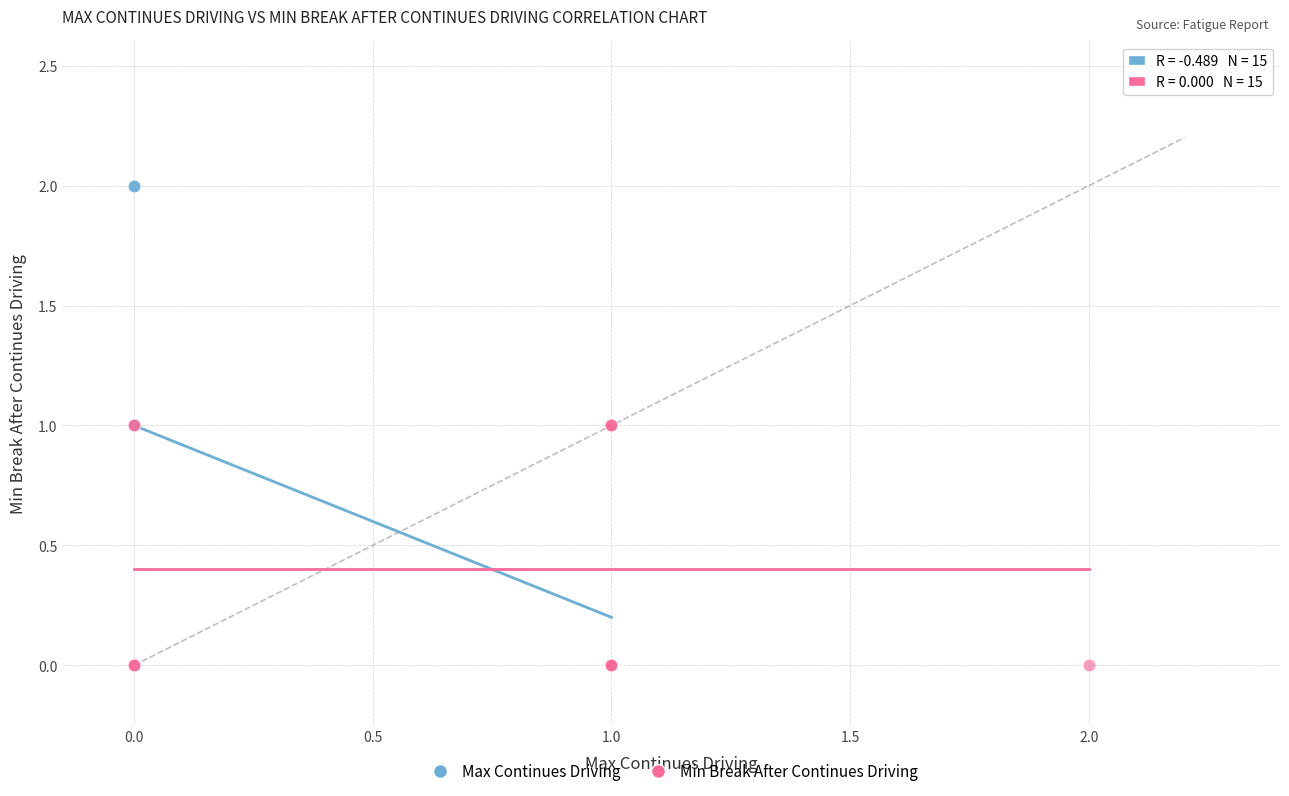

Which series has the widest spread of Y values?

Max Continues Driving